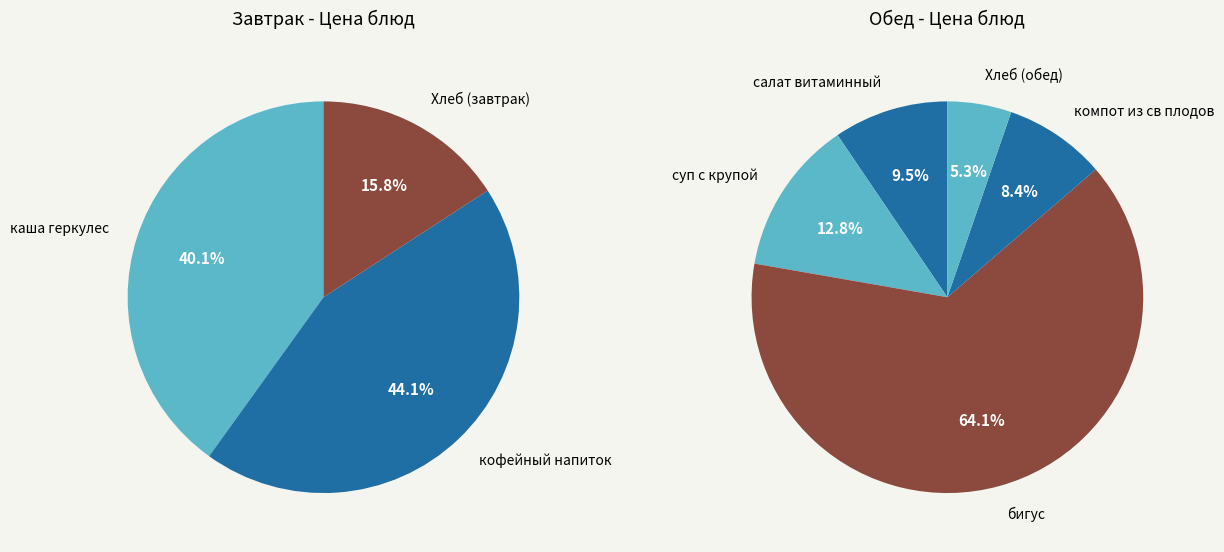

Rank the categories by value from lowest to highest.

Хлеб (завтрак), Хлеб (обед), компот из св плодов, салат витаминный, каша геркулес, кофейный напиток, суп с крупой, бигус